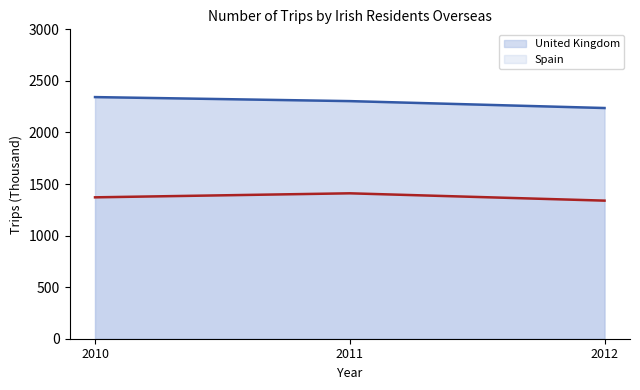

How many lines are shown in the chart?

2